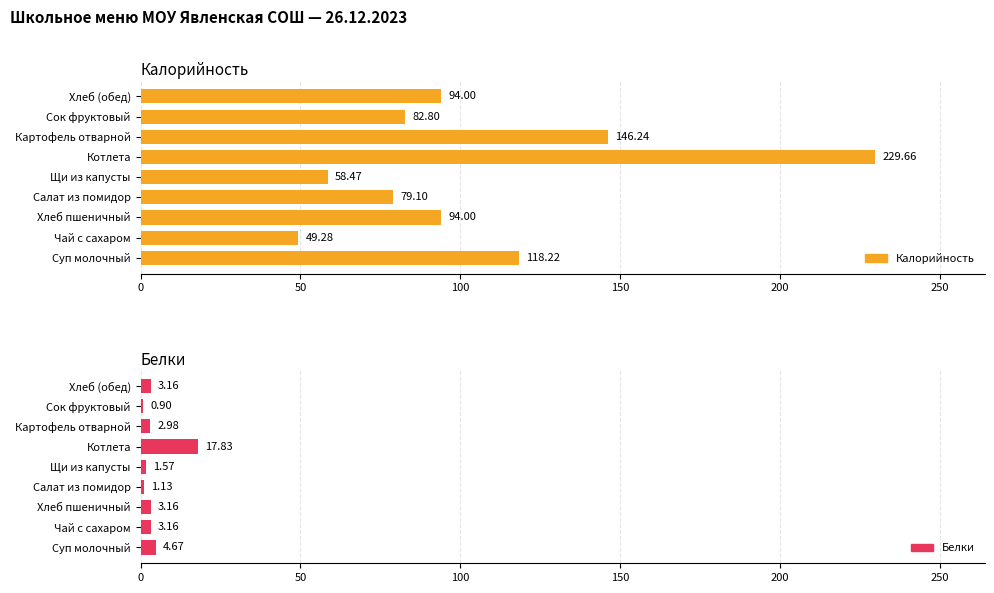

Which series has the largest total across all categories?

Калорийность